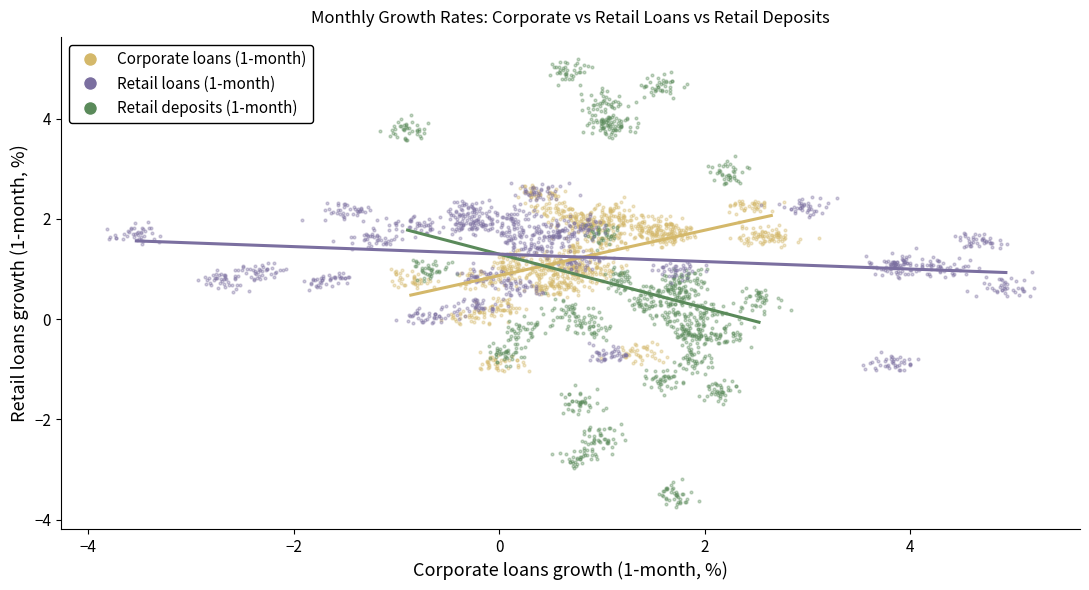

What are all the series names shown in the legend?

Corporate loans (1-month), Retail loans (1-month), Retail deposits (1-month)